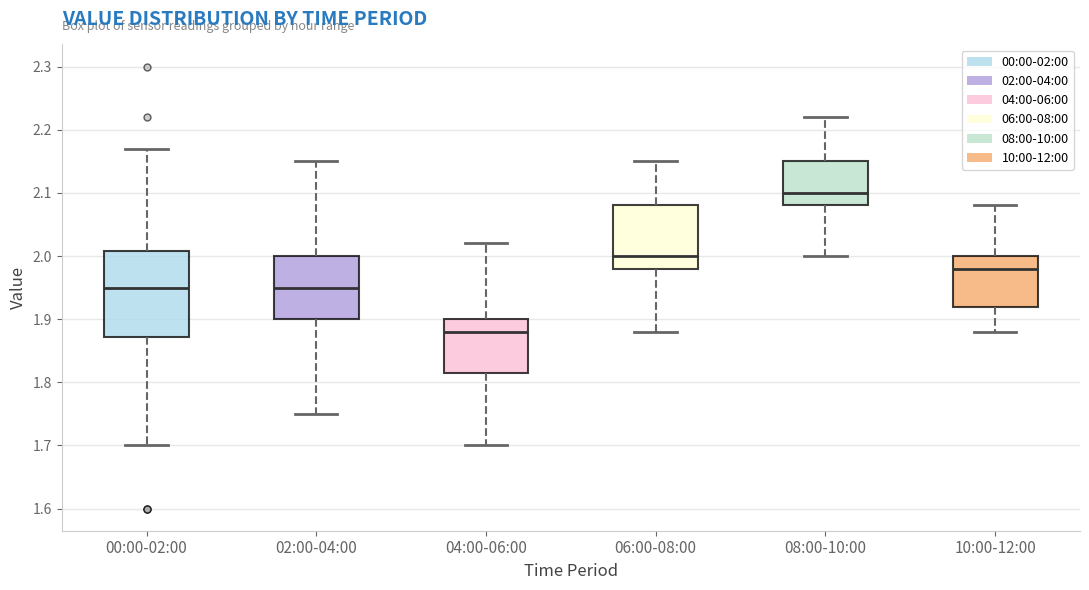

Where does the upper whisker of the box for 00:00-02:00 end on the y-axis? The values are not printed on the chart, so give them approximately, as read against the axis.

2.17